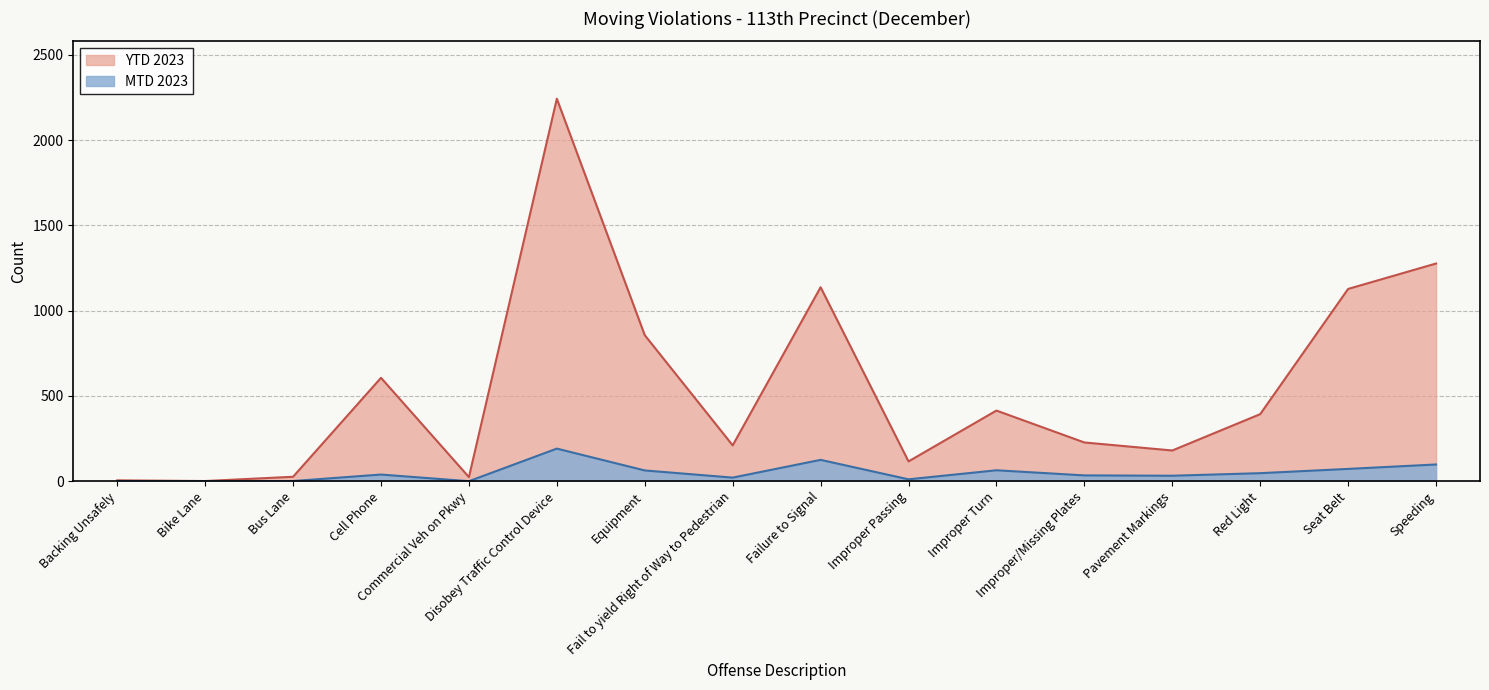

The YTD 2023 series shows 8 at Backing Unsafely. True or false?

False